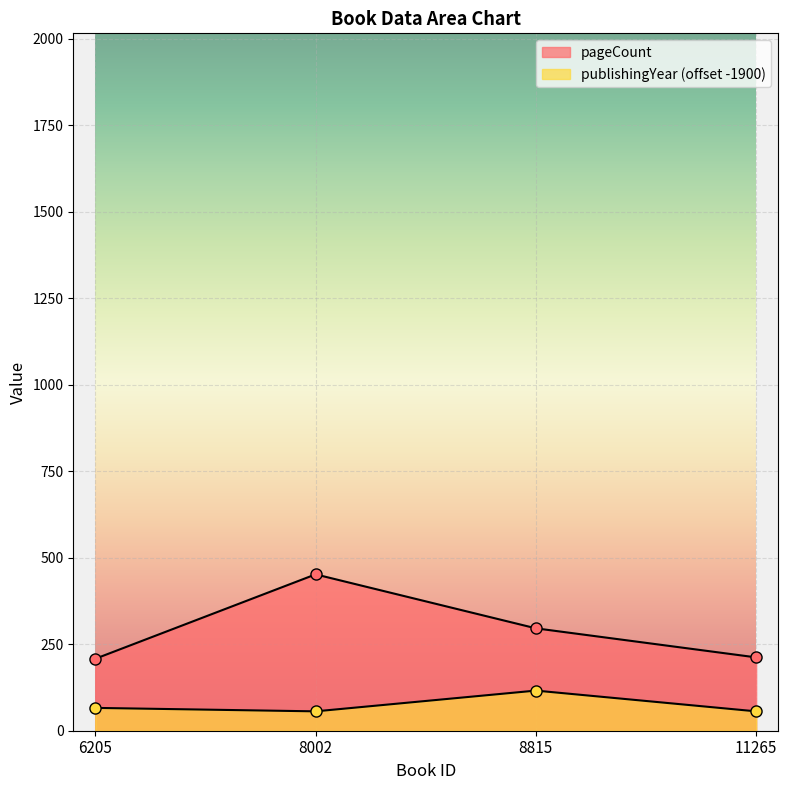

What is the difference between the maximum and minimum values in the pageCount series?

244